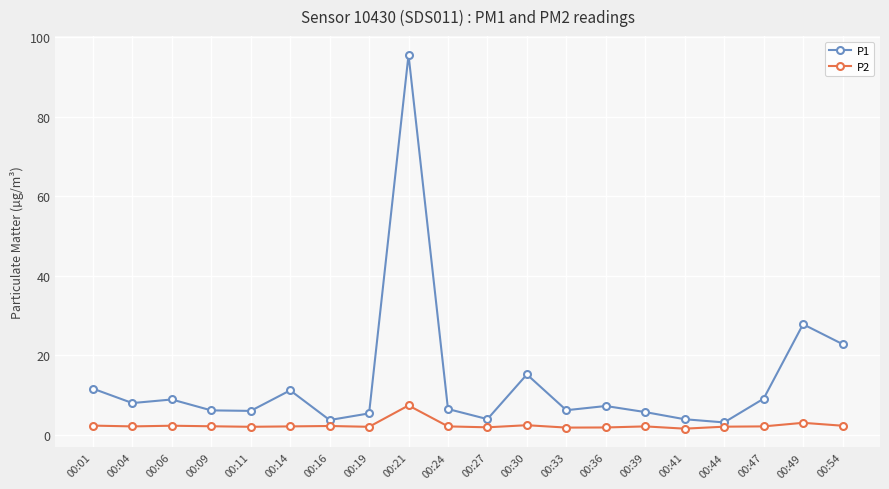

What value does the P2 series have at 00:14?

2.1